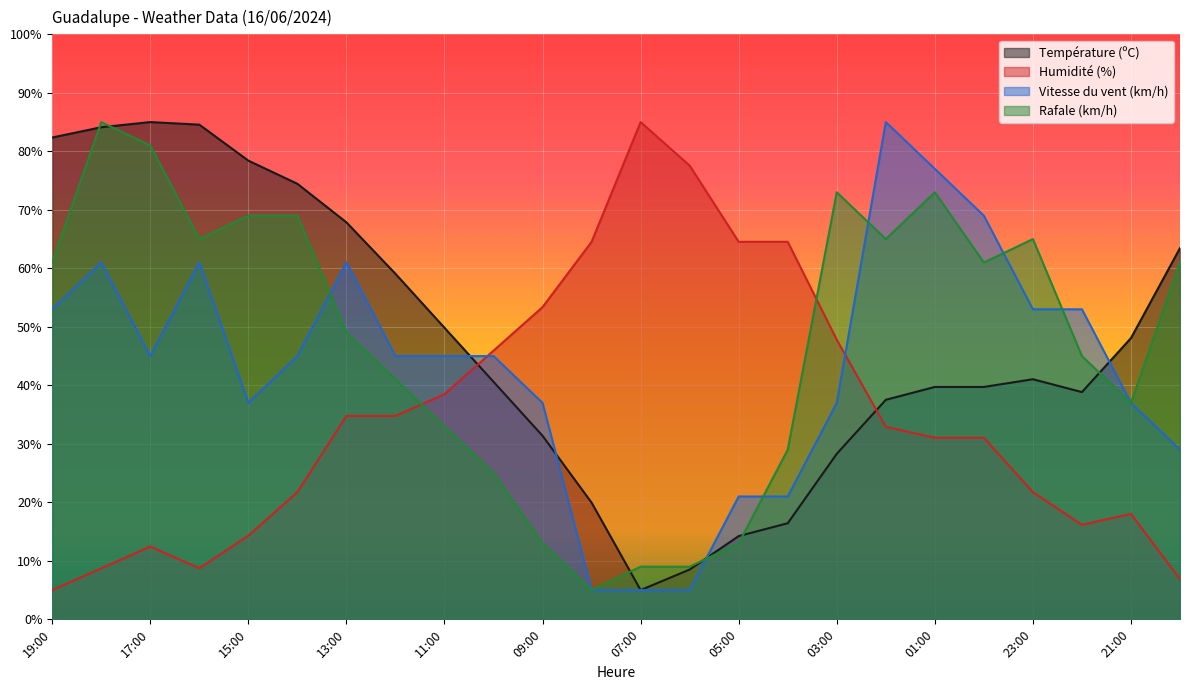

What is the sum of all Température (ºC) values?

1138.5